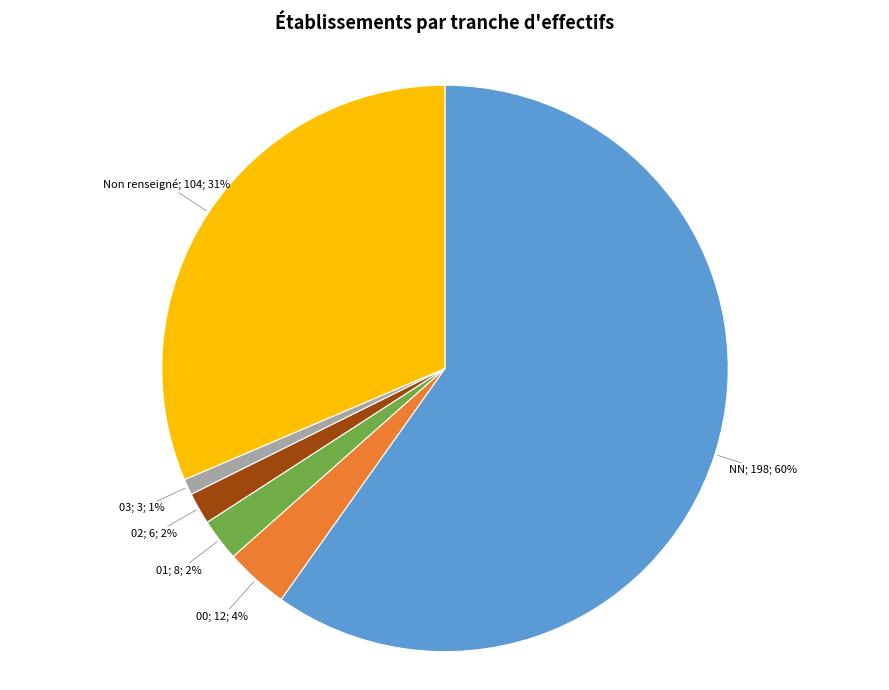

To the nearest percent, what is the difference between the largest and smallest slice percentages?

59%